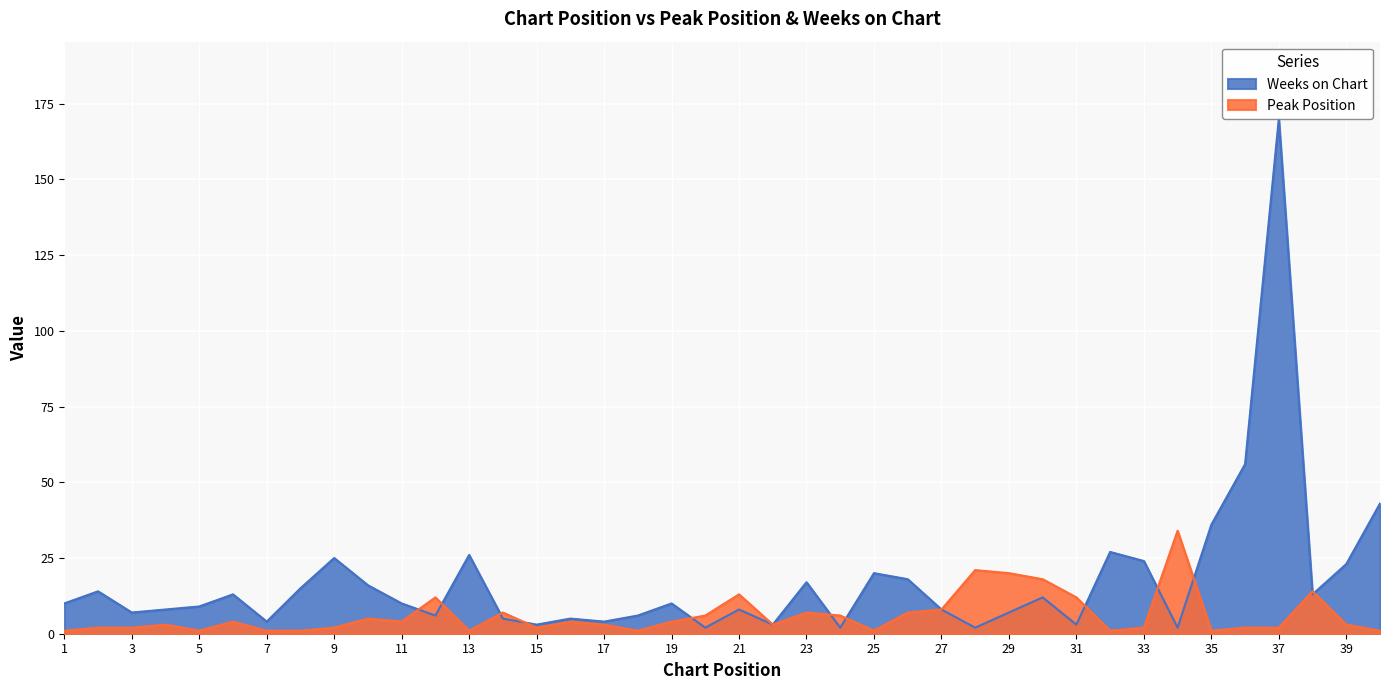

Count the number of data series in this chart.

2